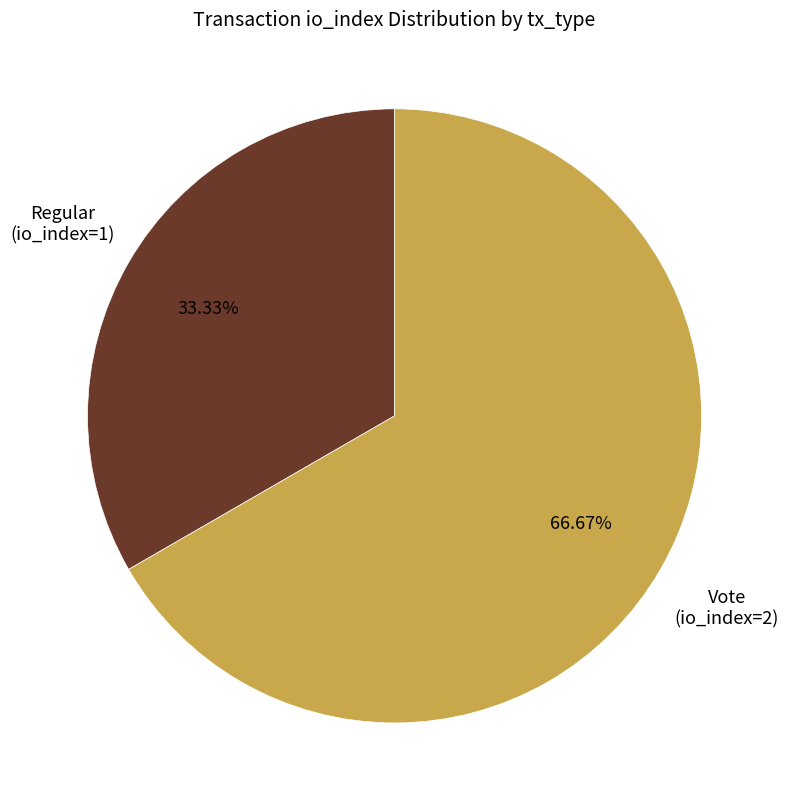

Is there a majority slice in this chart?

Yes